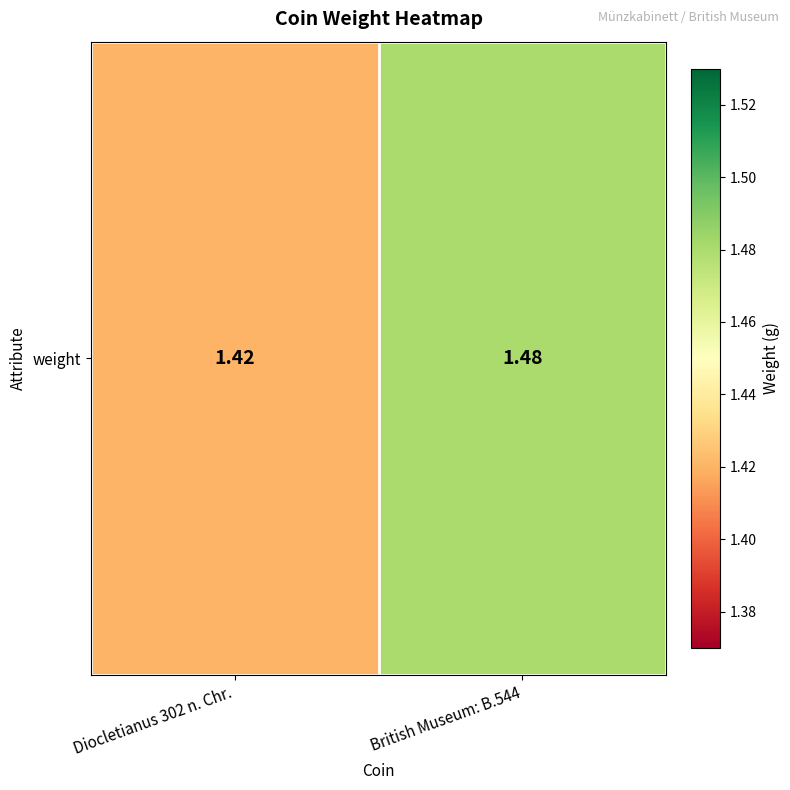

What is the greatest value displayed?

1.5